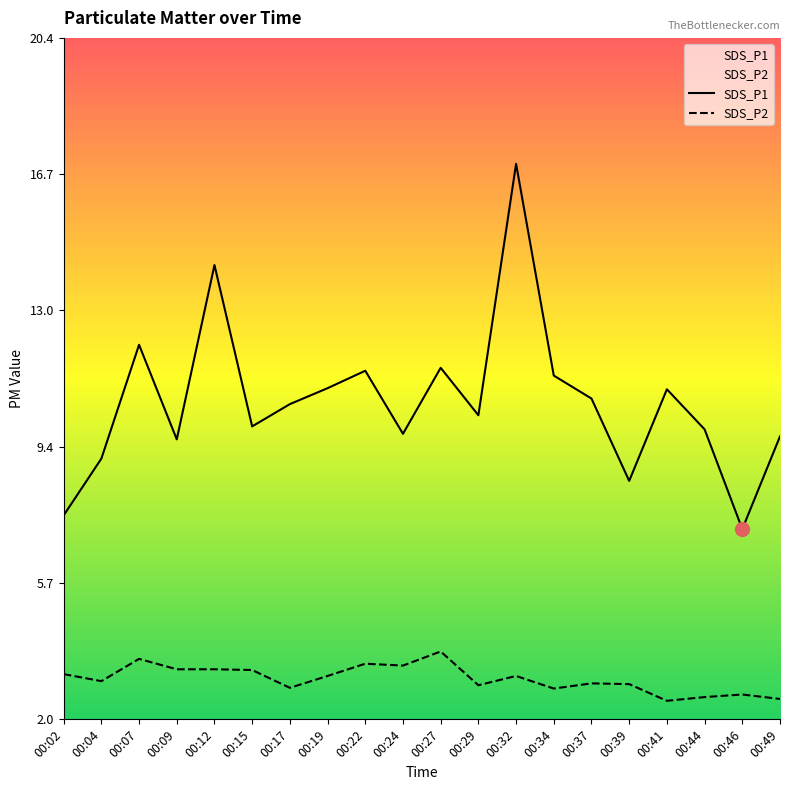

Where is the first local minimum for SDS_P1?

00:09